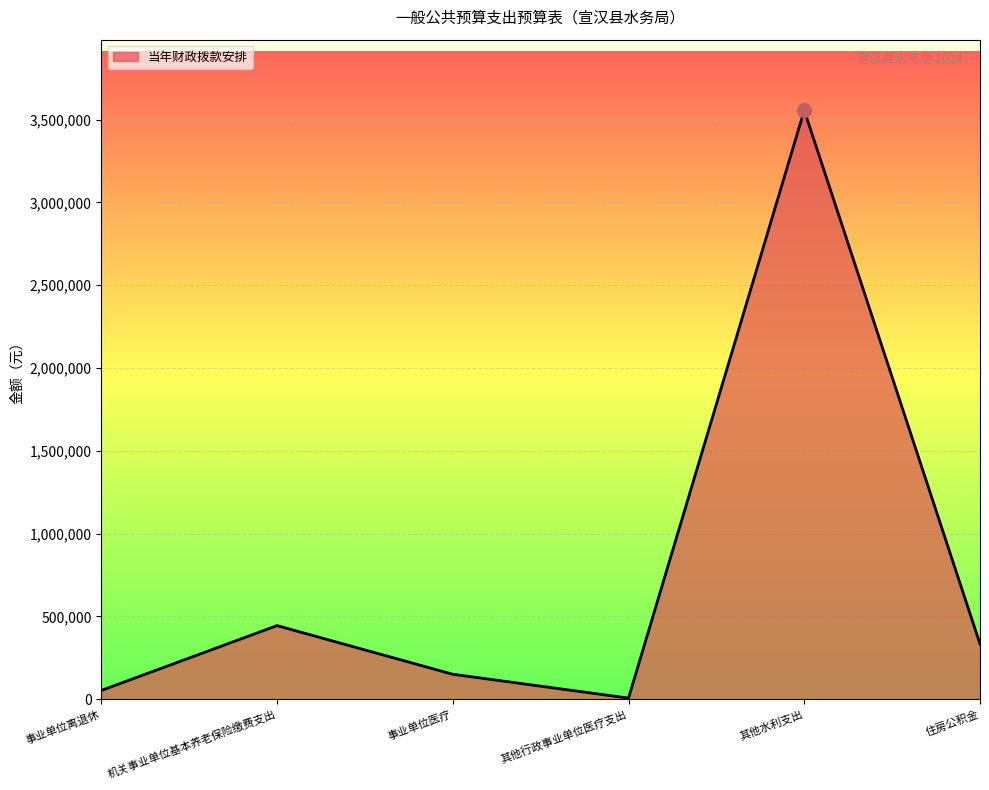

What is the average value?

757595